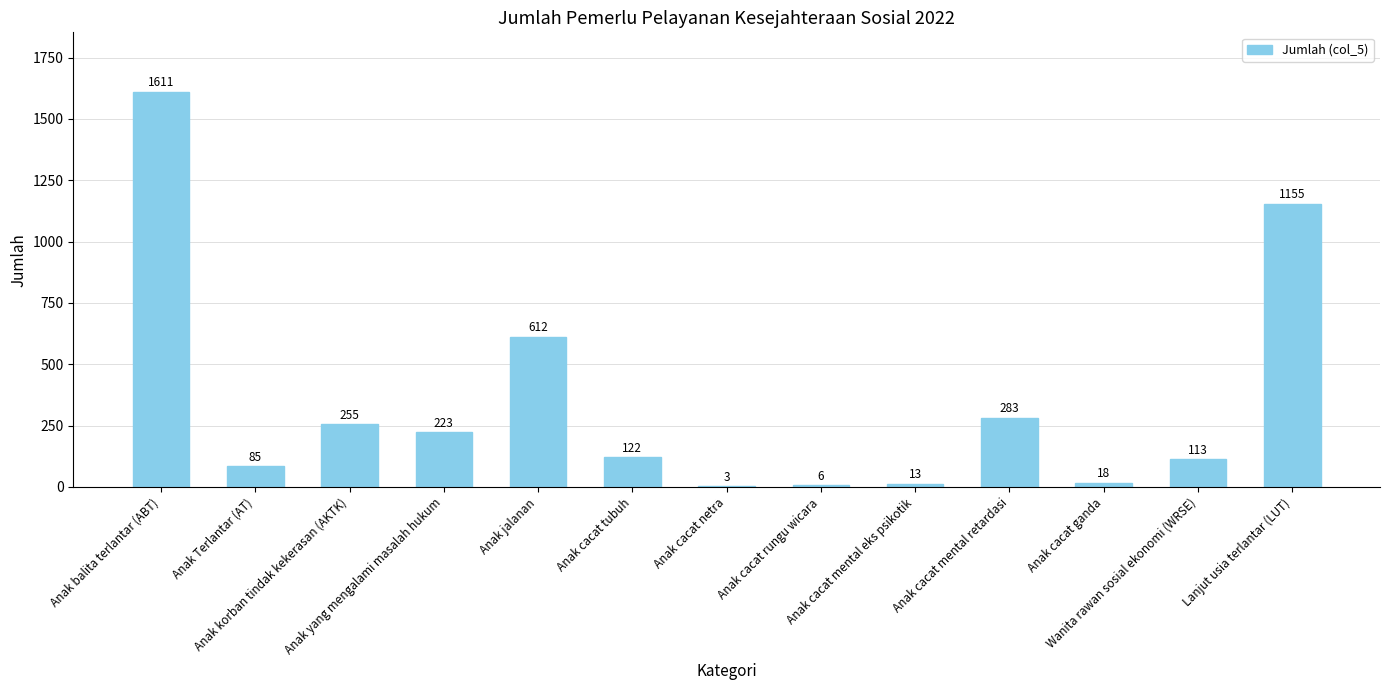

Reading left to right, transcribe all the data shown in this chart.

1611	85	255	223	612	122	3	6	13	283	18	113	1155